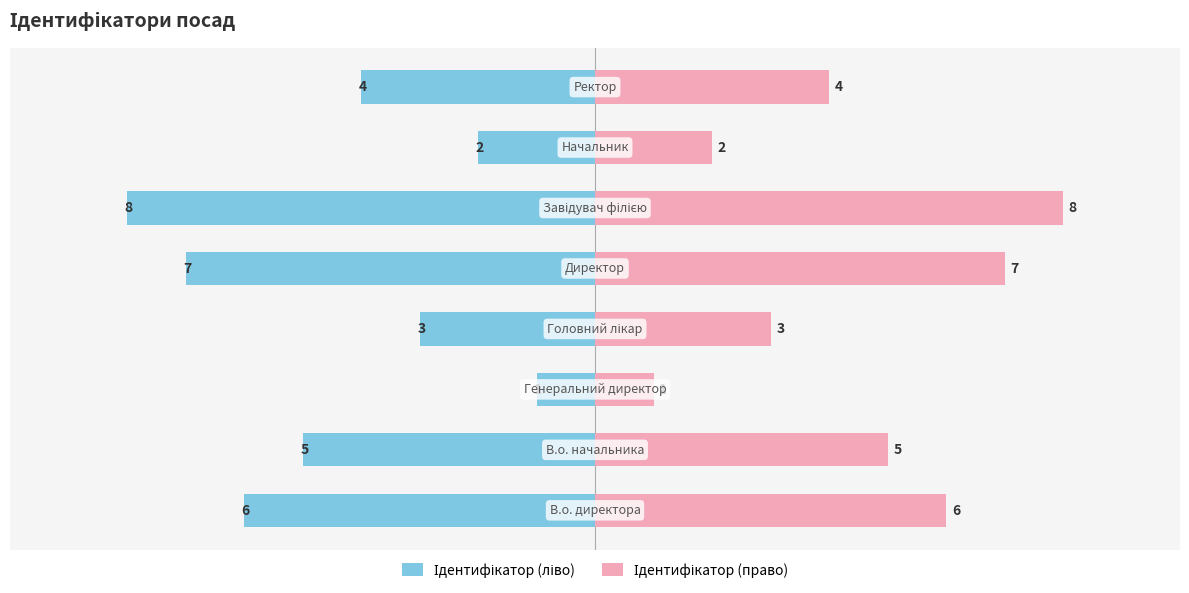

What is the average value of the Ідентифікатор (право) series?

4